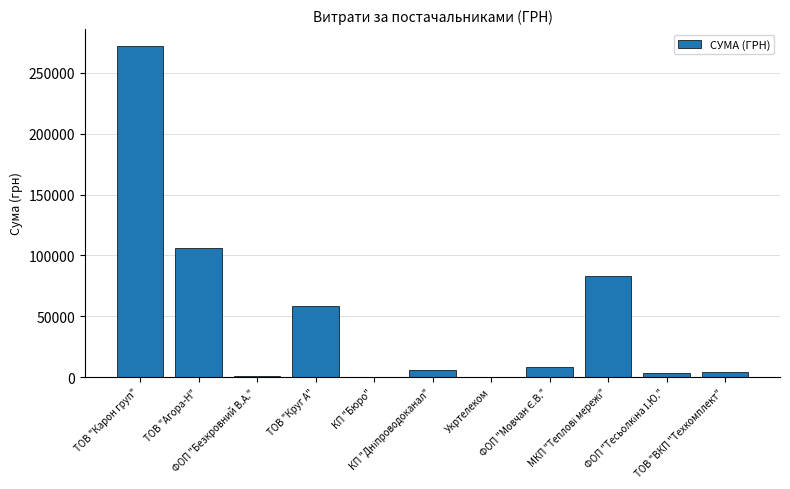

Reading right to left, extract all data points from this chart.

4320.0	3387.1	82834.0	7889.8	355.0	6109.0	84.5	58202.9	764.1	106148.3	272422.2